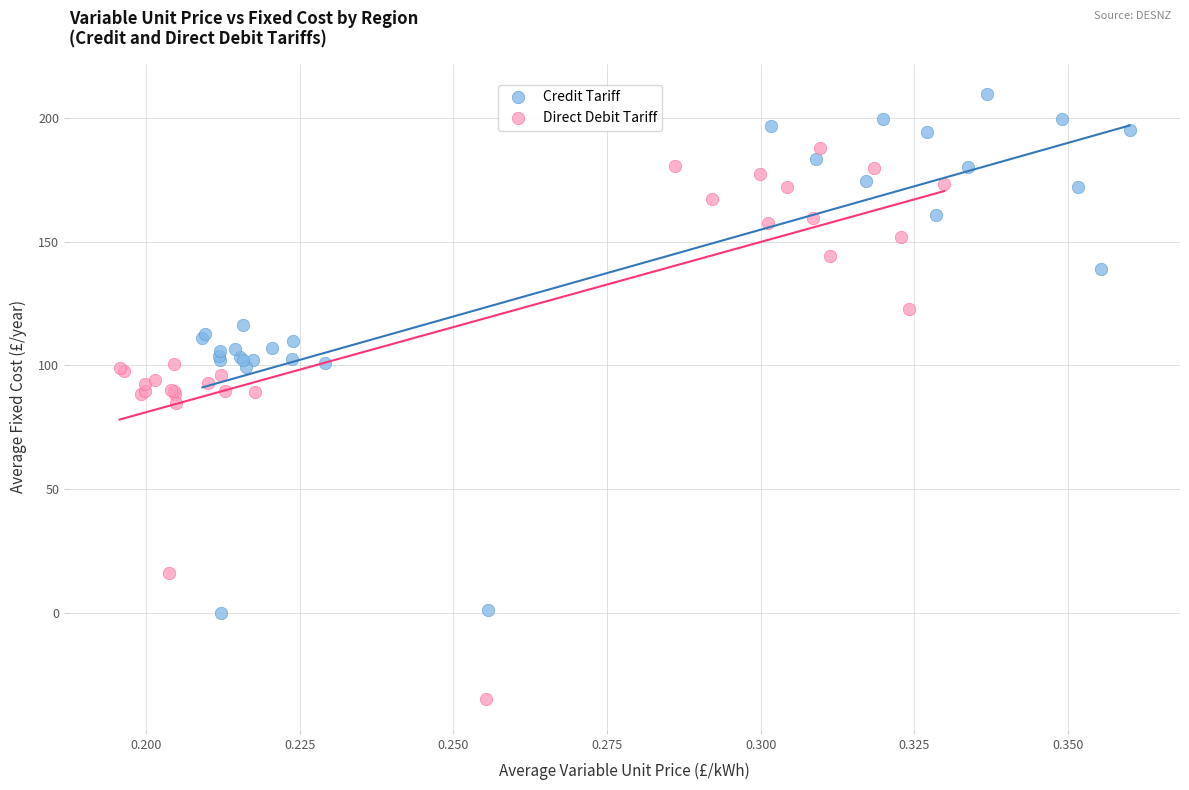

What are all the series names shown in the legend?

Credit Tariff, Direct Debit Tariff